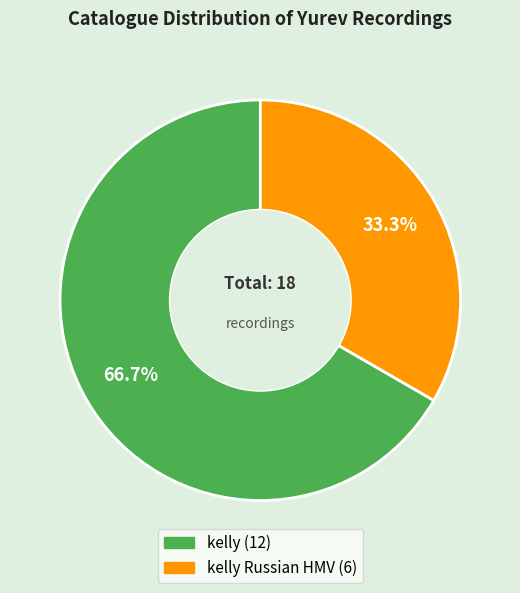

Is there any slice that represents more than half of the pie?

Yes